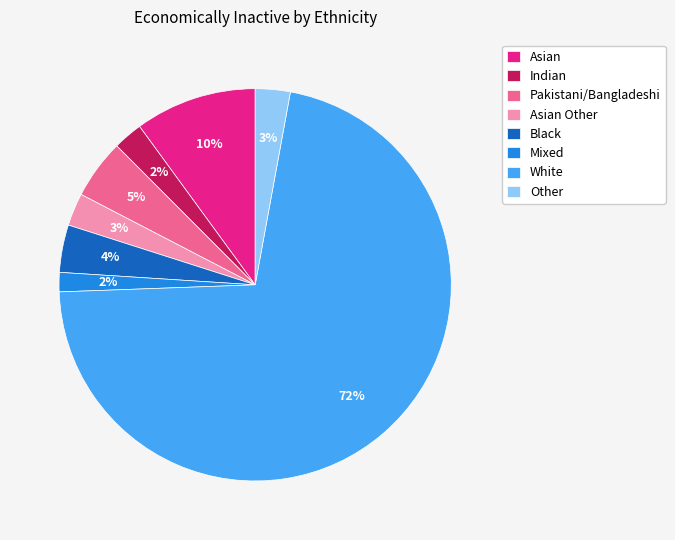

What percentage is the Other slice, to the nearest percent?

3%